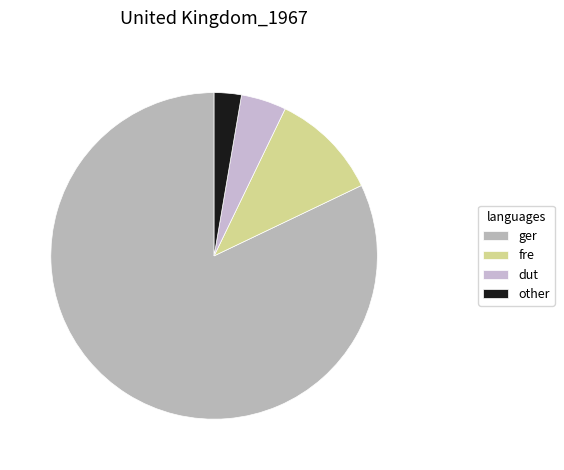

How many slices are in this pie chart?

4